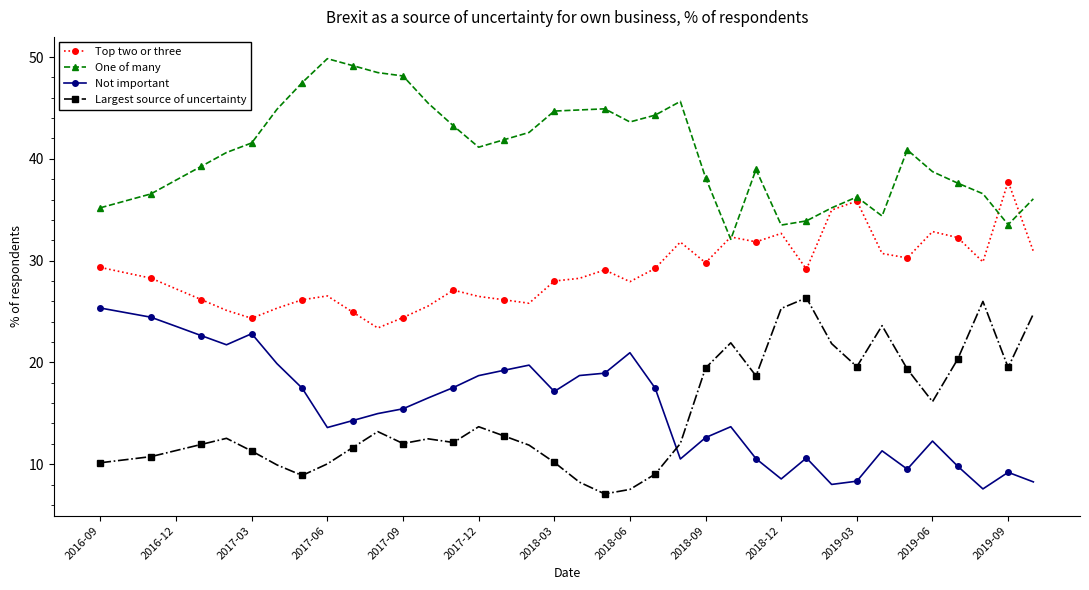

True or false: Top two or three has more than 1 points higher than both neighbors.

True